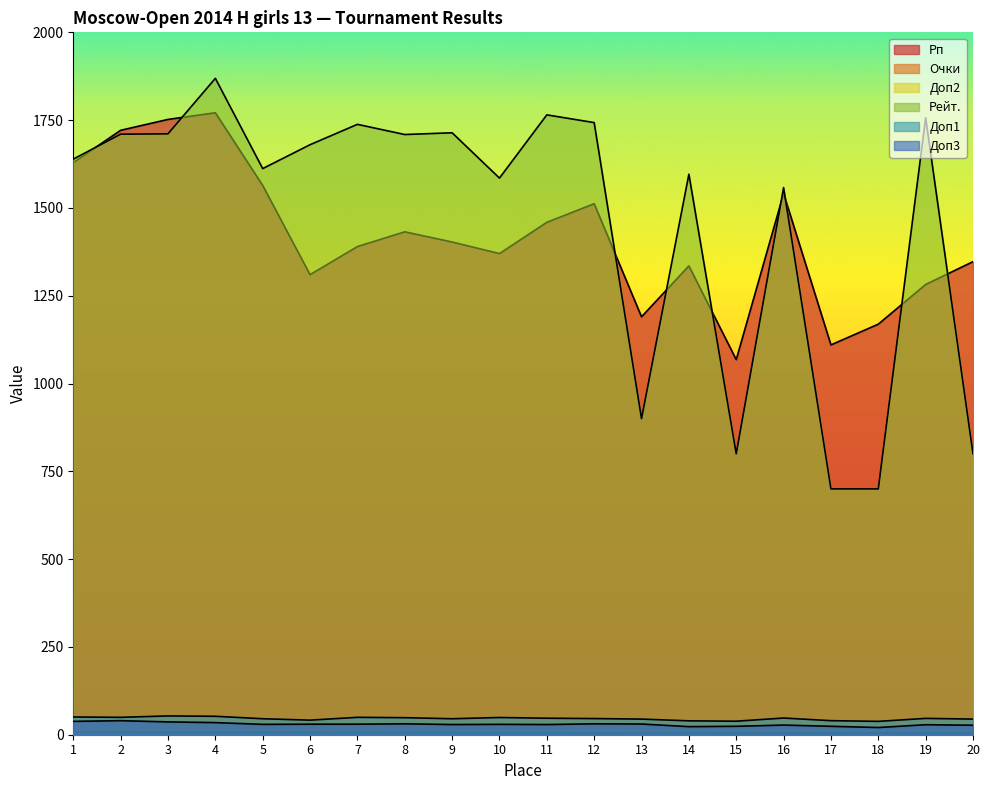

At which category is the sum across all series the highest?

4